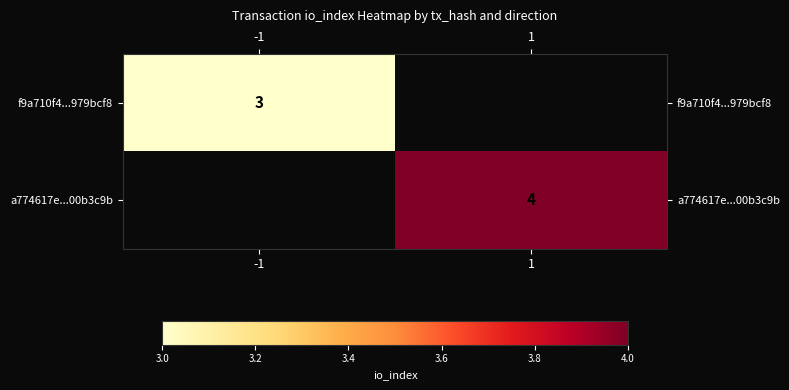

The a774617e...00b3c9b series shows 3 at 1. True or false?

False